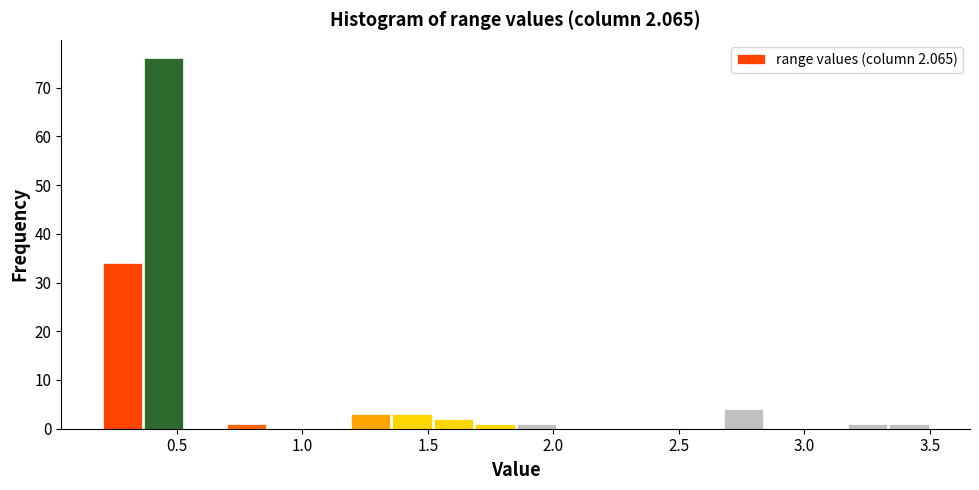

Read against the x-axis, roughly where is the centre of the tallest bar?

0.45